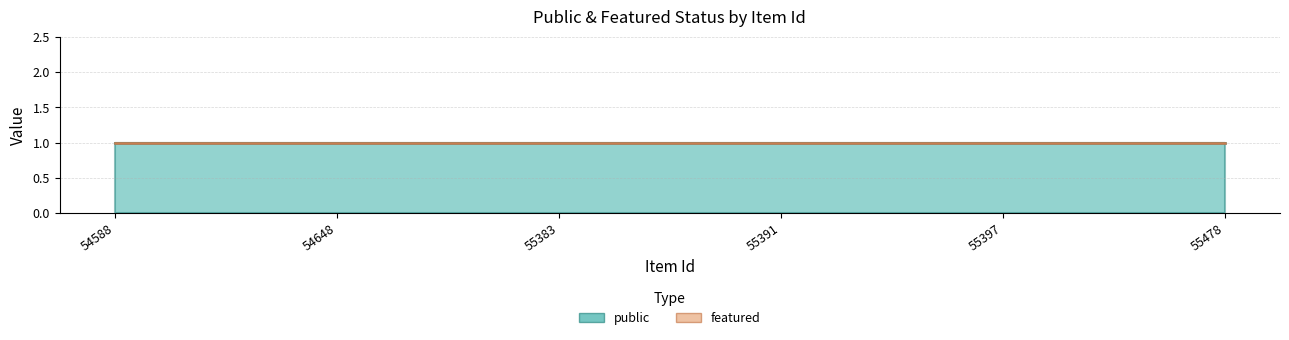

Reading left to right, transcribe all the data shown in this chart.

public: 54588=1	54648=1	55383=1	55391=1	55397=1	55478=1
featured: 54588=0	54648=0	55383=0	55391=0	55397=0	55478=0